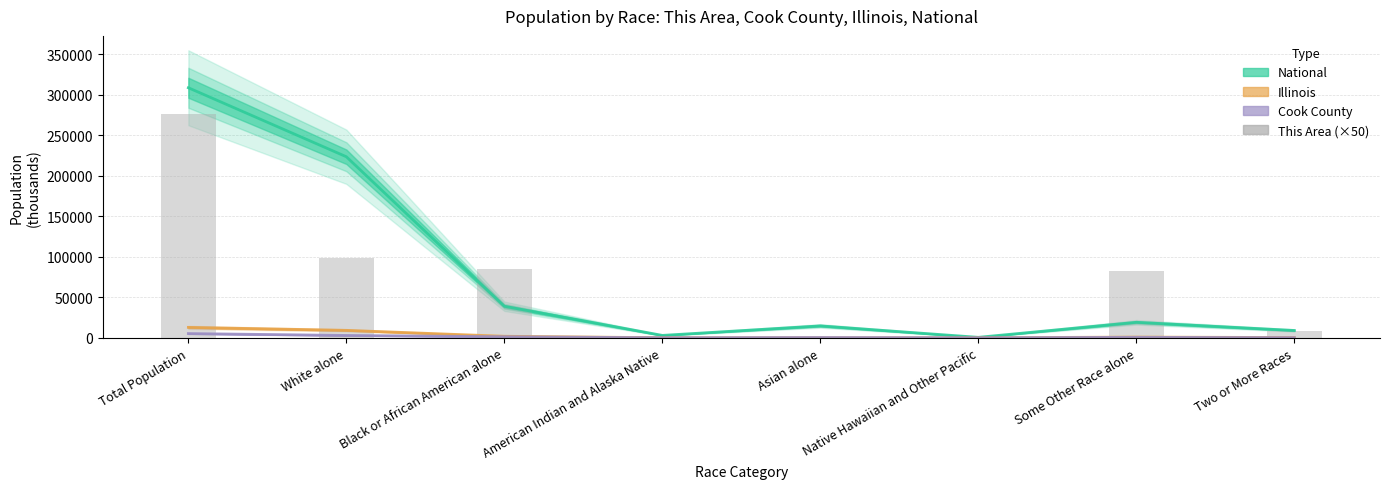

What is the total value across all series at American Indian and Alaska Native?

4747.8